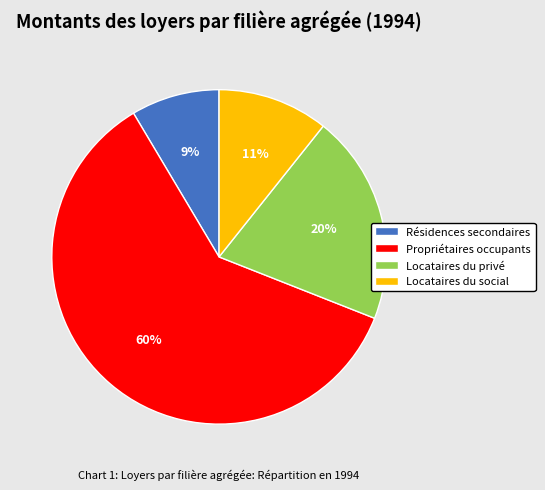

Which has a higher value, Locataires du privé or Propriétaires occupants?

Propriétaires occupants